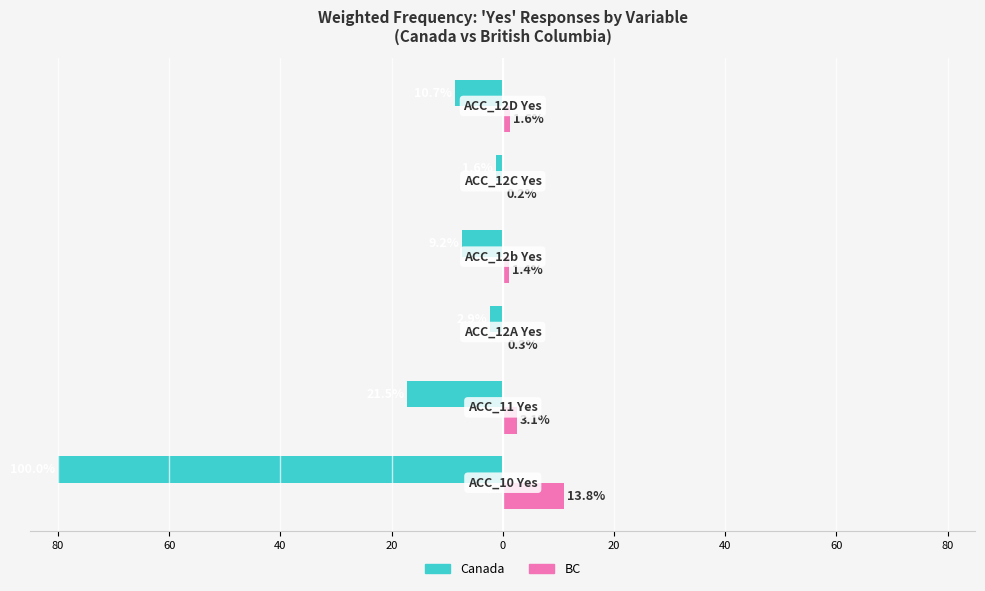

What is the greatest value displayed?

11.0